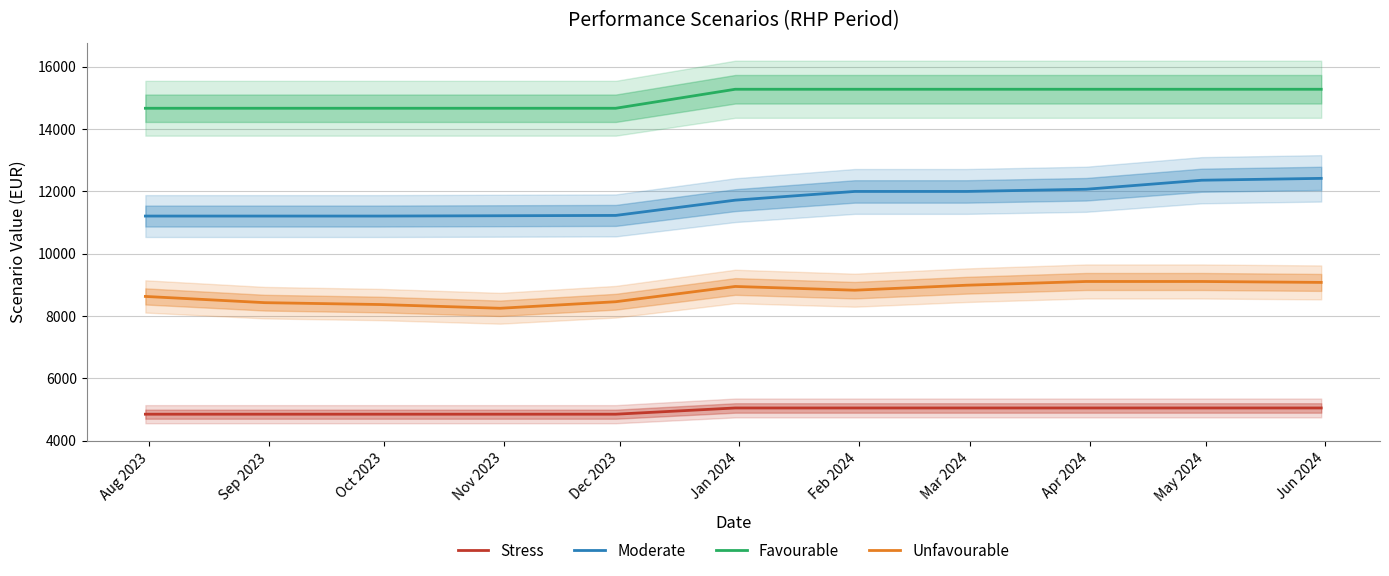

Rank the series by their average value, from lowest to highest.

Stress, Unfavourable, Moderate, Favourable